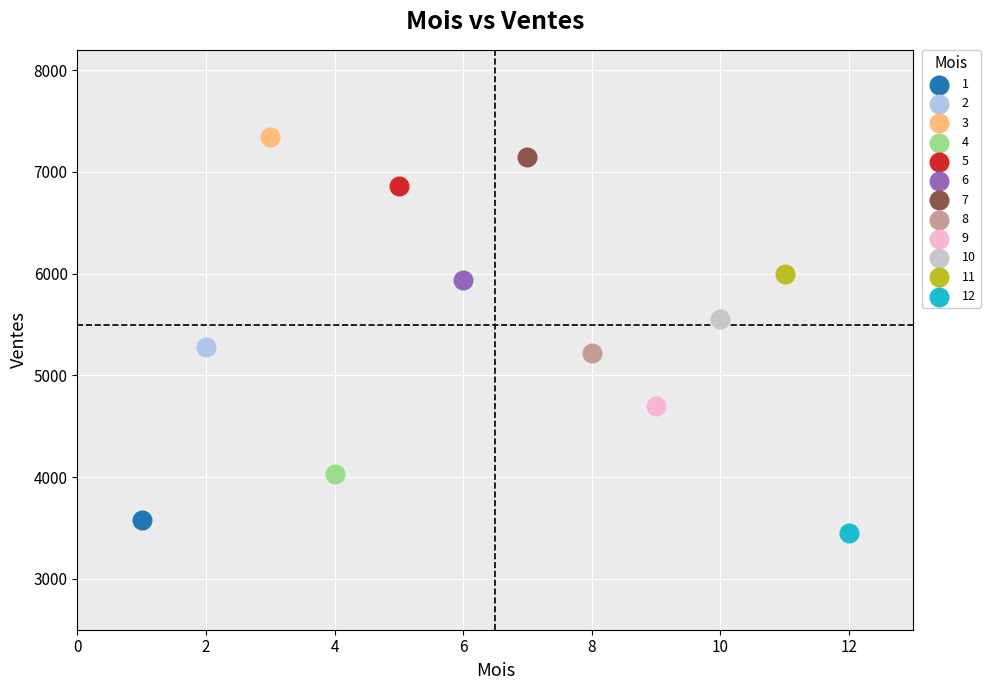

What are all the series names shown in the legend?

1, 2, 3, 4, 5, 6, 7, 8, 9, 10, 11, 12